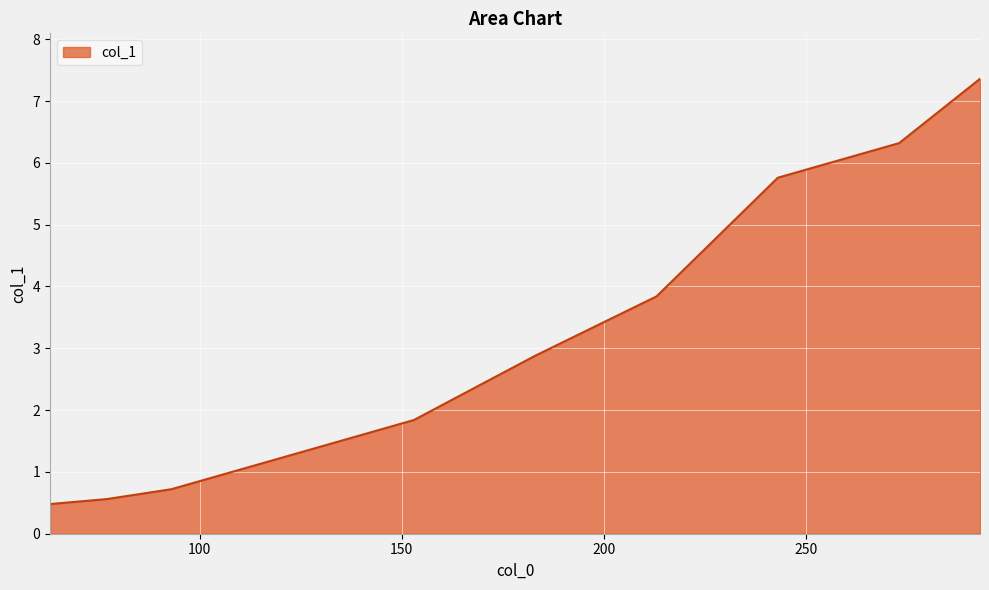

What is the smallest value displayed?

0.5